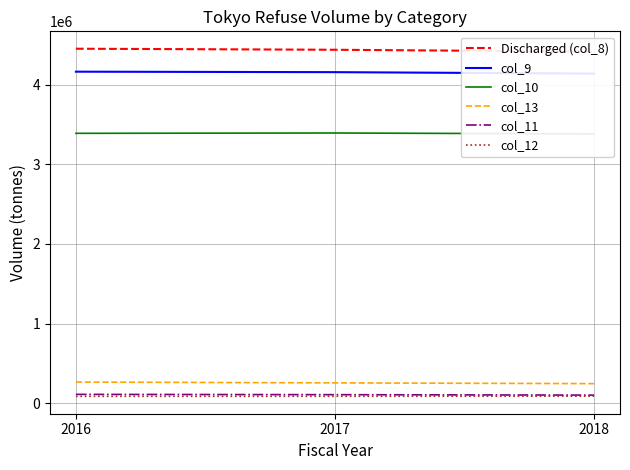

Is the value of col_11 at 2018 greater than the value of col_13 at 2018?

No